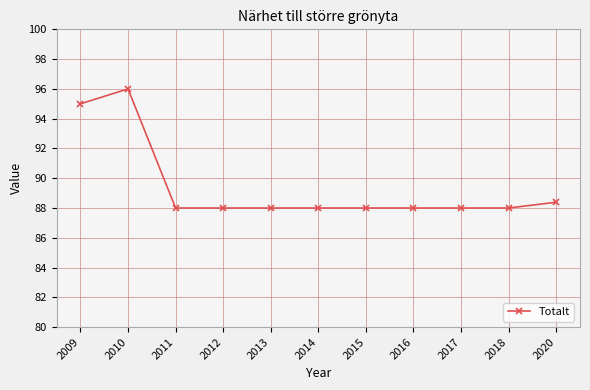

What is the change in value from 2011 to 2020?

+0.4